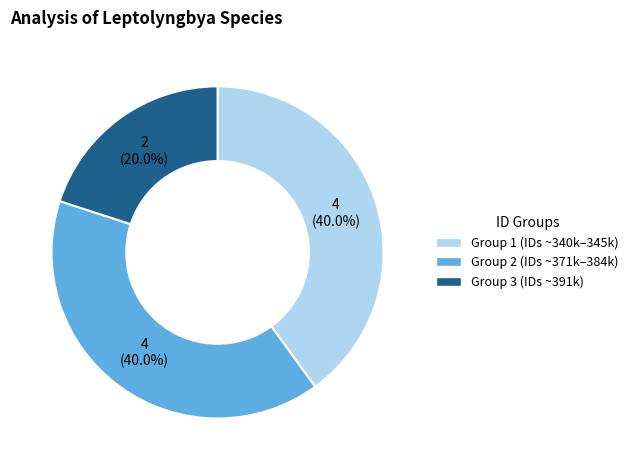

Is there a majority slice in this chart?

No